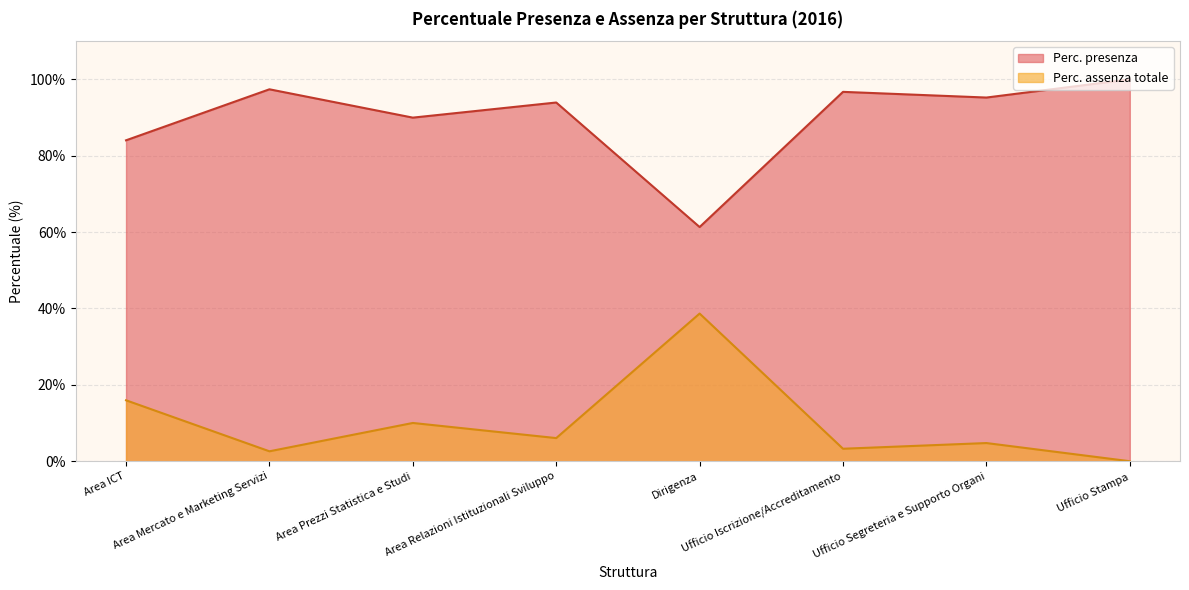

Is the value of Perc. assenza totale at Area ICT greater than the value of Perc. presenza at Dirigenza?

No